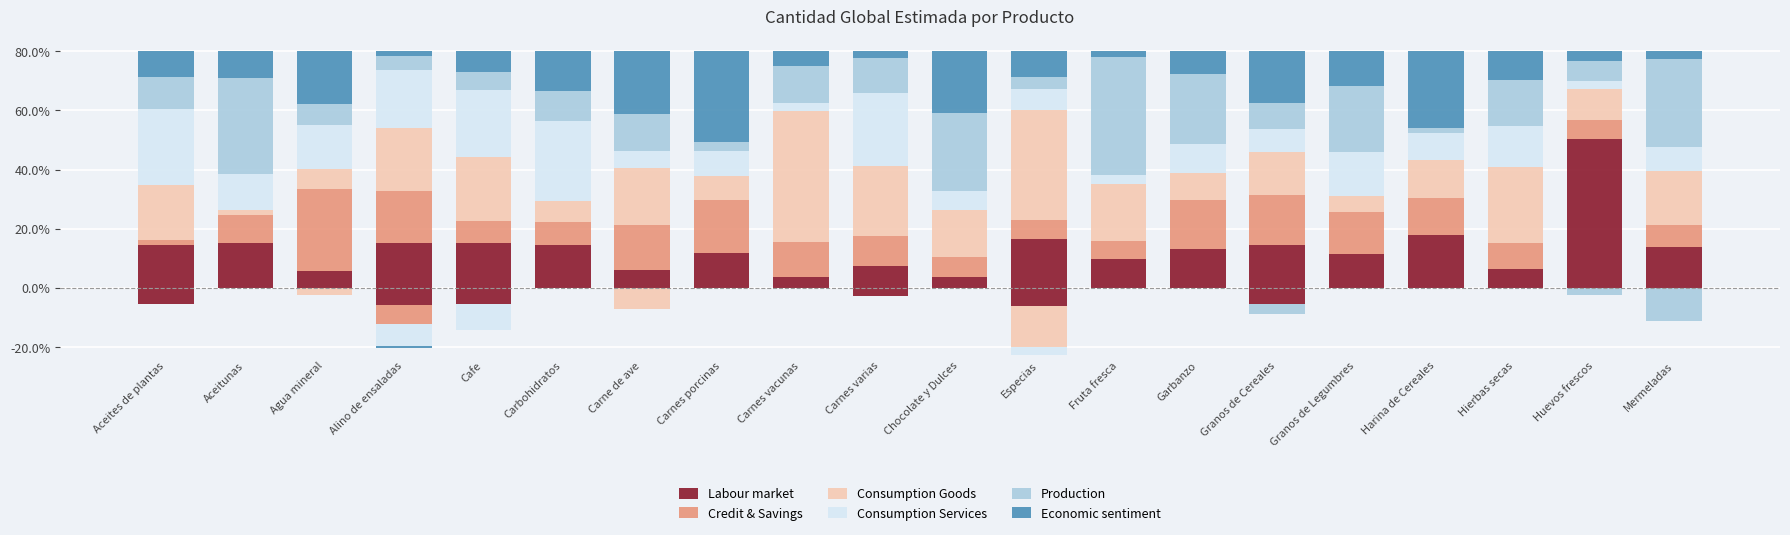

List the series in order of their peak value, highest first.

Labour market, Consumption Goods, Production, Economic sentiment, Credit & Savings, Consumption Services